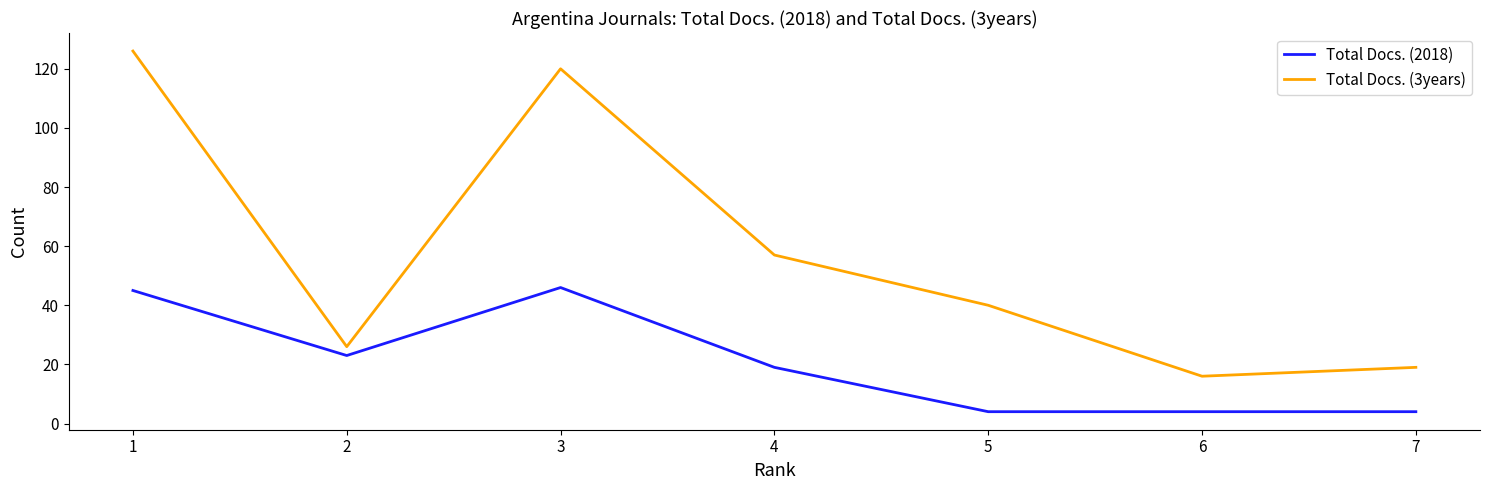

How many series are shown in this chart?

2